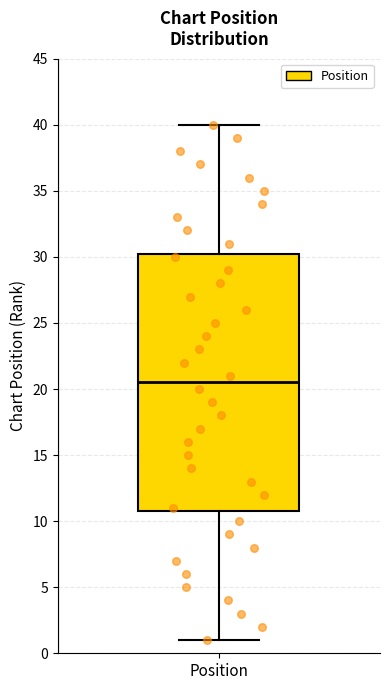

Transcribe this box plot: give where the median line is, the range the box spans, and where the two whiskers end, as read against the y-axis. The values are not printed on the chart, so give them approximately, as read against the axis.

median 20.5, box 11.0 to 30.5, whiskers 1.0 to 40.0